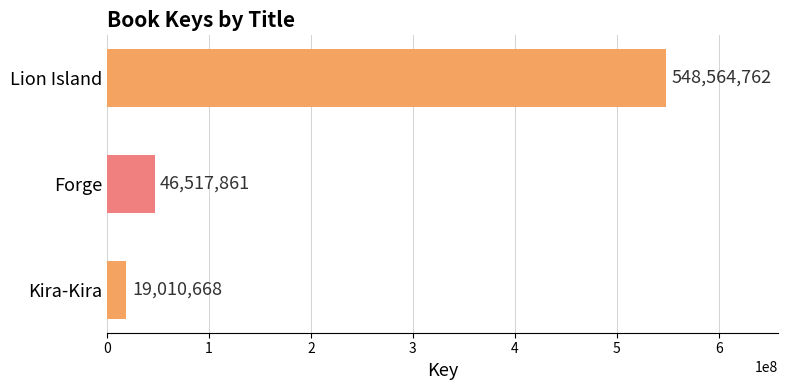

What is the difference between the second highest and minimum values?

27507193